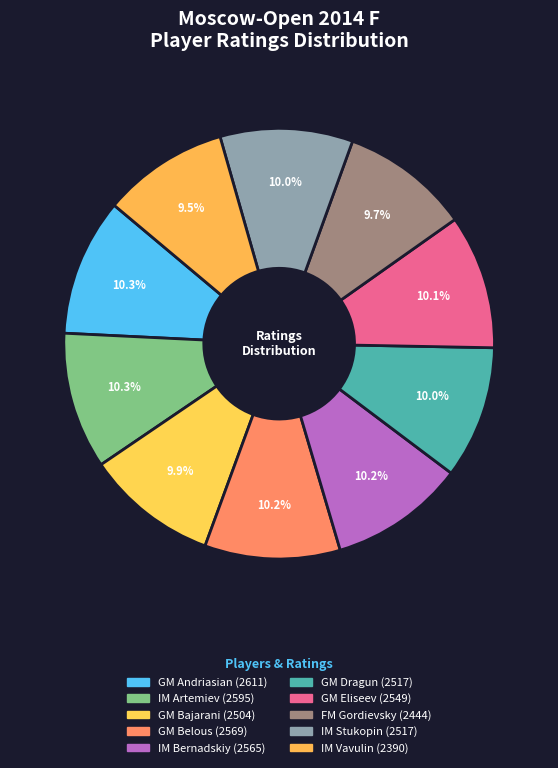

Which category has the biggest portion of the pie?

GM Andriasian